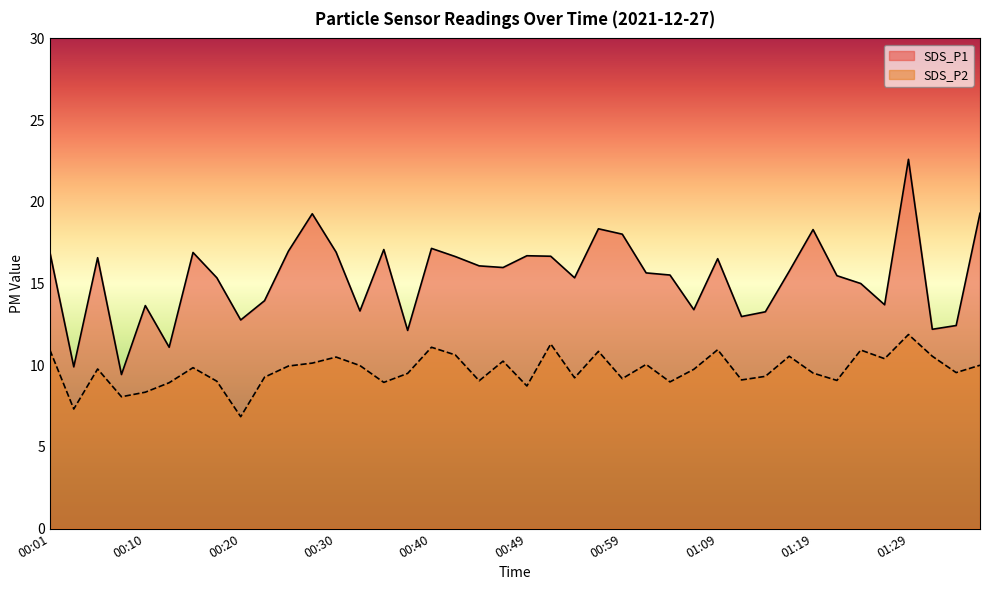

Does the chart display data point markers on the line(s)?

No